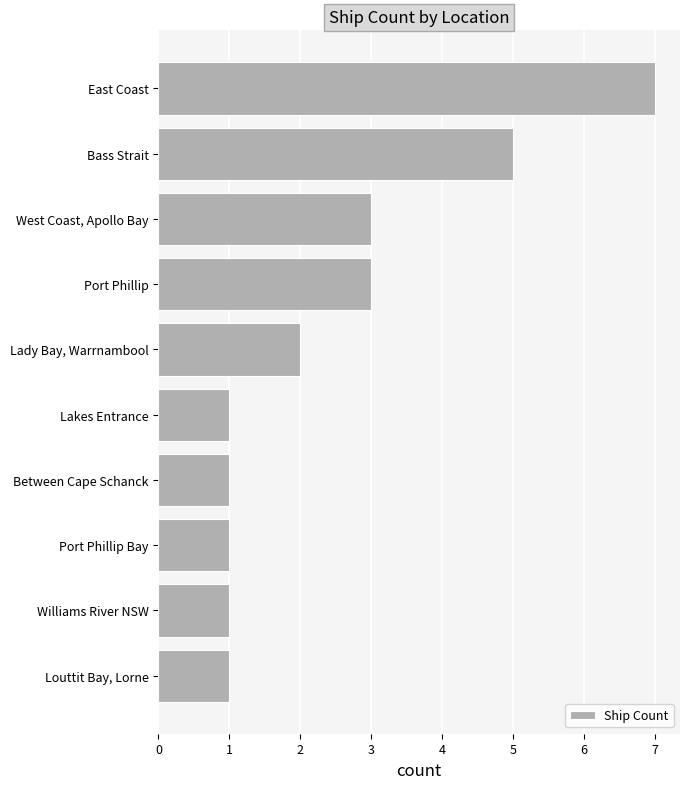

What is the difference between the values at East Coast and Port Phillip Bay?

6